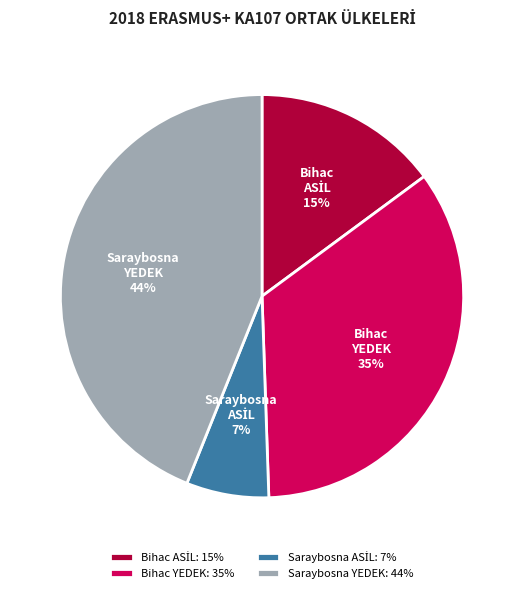

What is the largest slice in the pie chart?

Saraybosna YEDEK: 44%